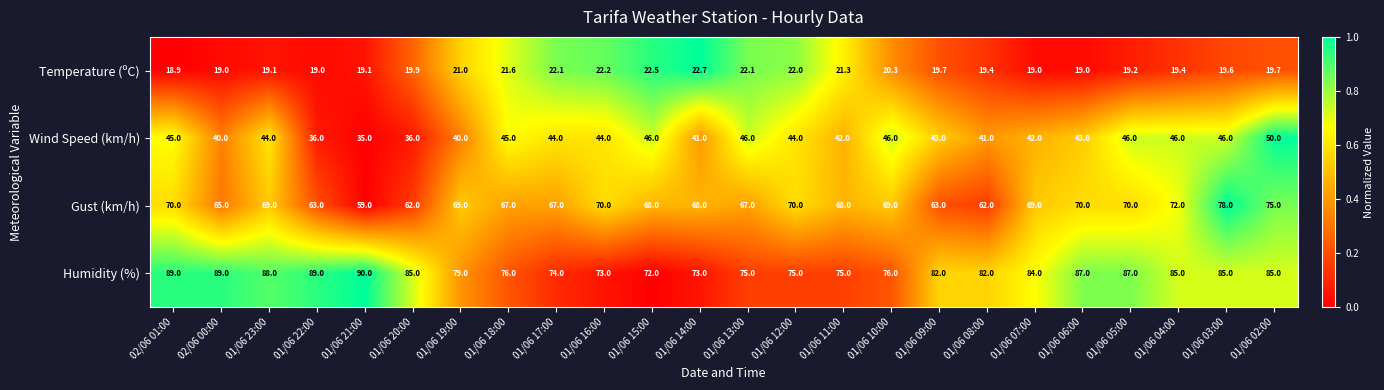

What is the spread (max minus min) of values at 01/06 22:00?

70.0